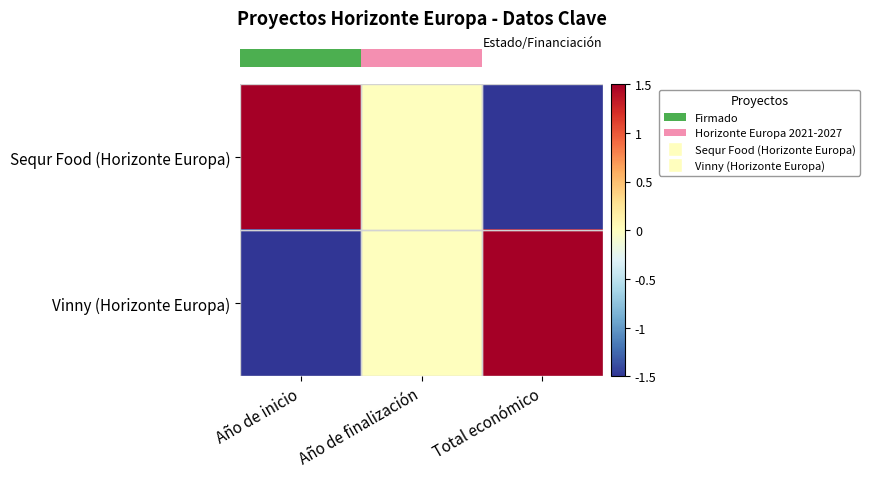

Which series changed the most between Año de finalización and Total económico?

row_0